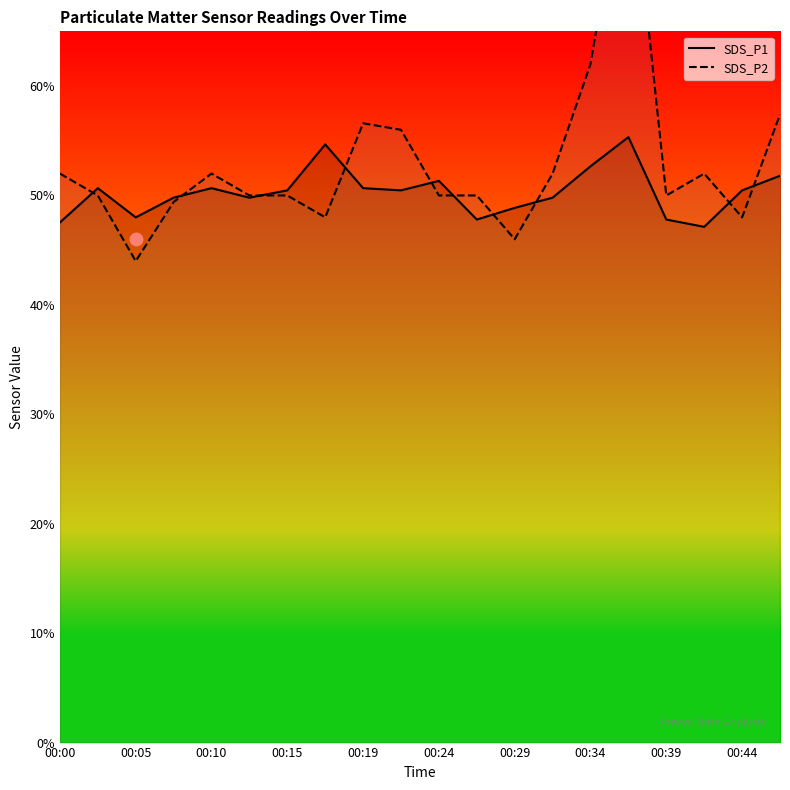

At how many categories does at least one series exceed 60?

2